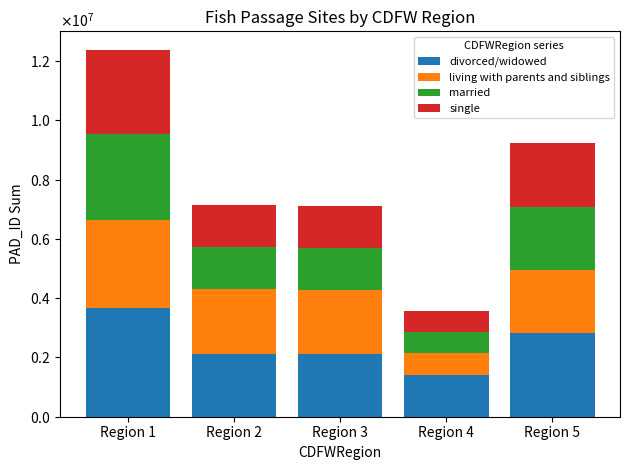

Are the bars horizontal?

No